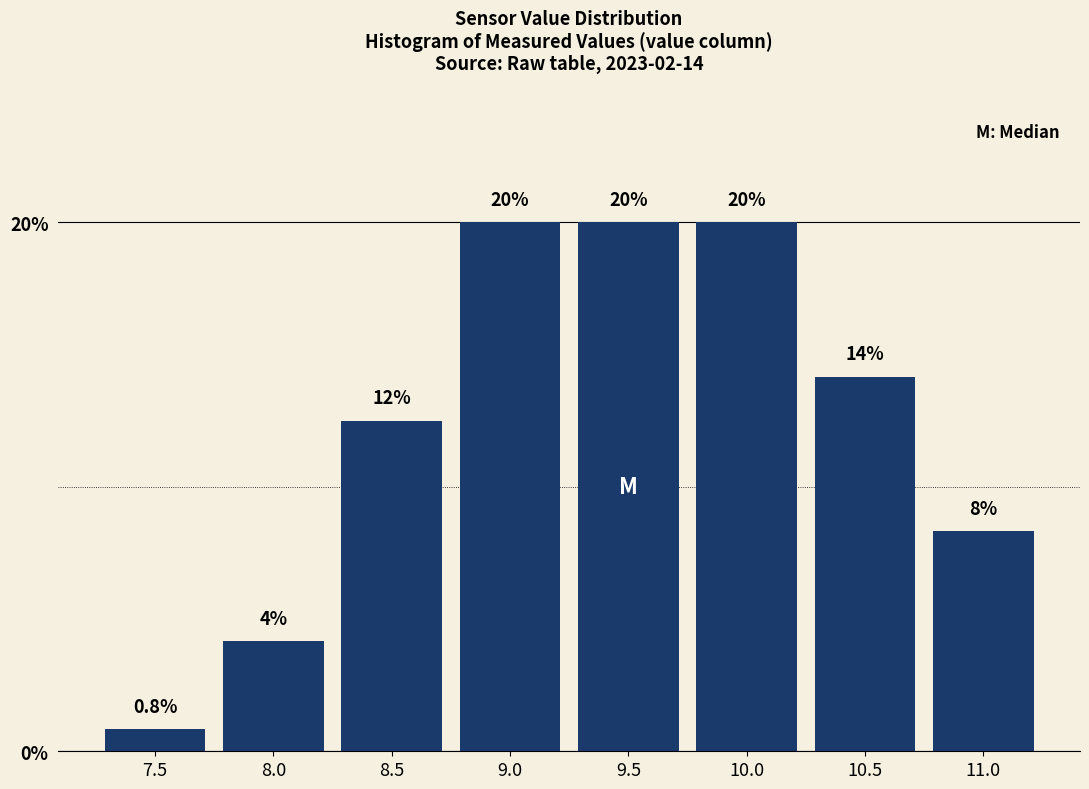

What is the ratio of the value at 10.0 to the value at 9.5?

1.0